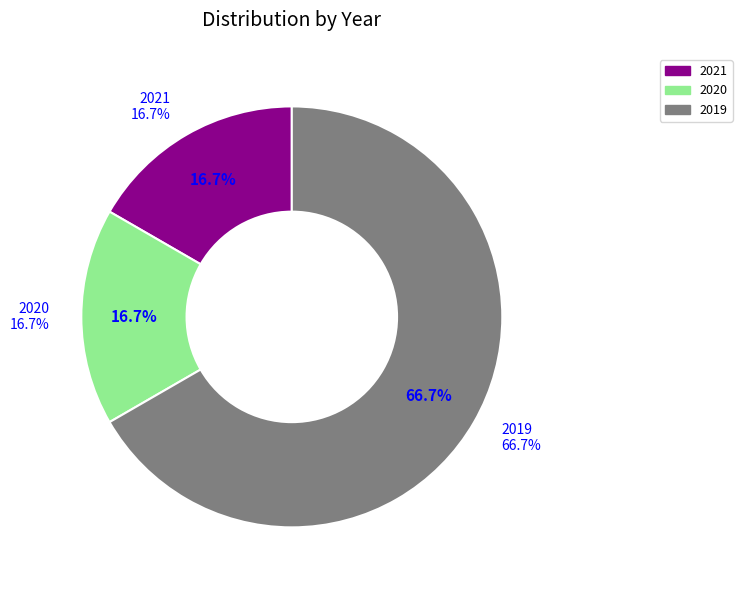

Which slice is the largest?

2019